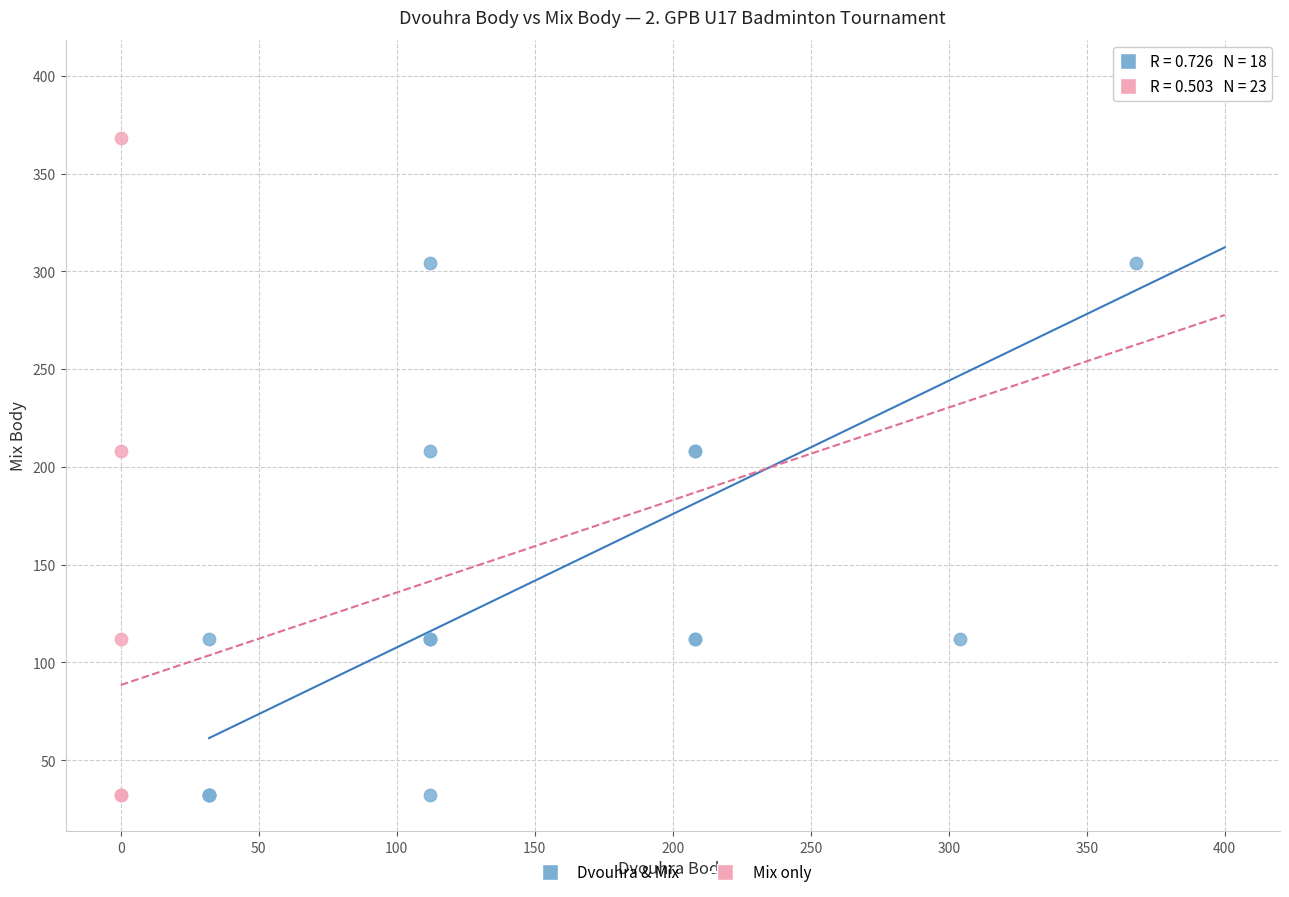

Which series has the widest spread of Y values?

Dvouhra & Mix